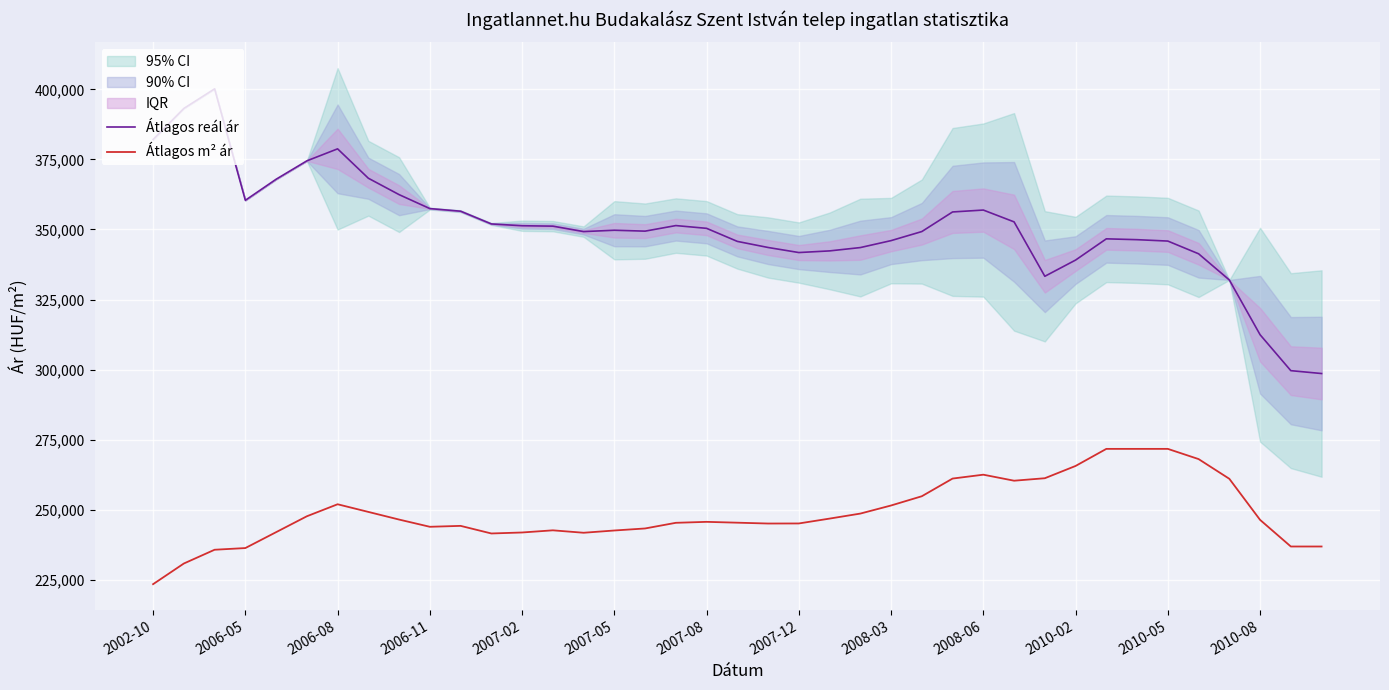

What is the approximate value of Átlagos m² ár at 2006-05?

236286